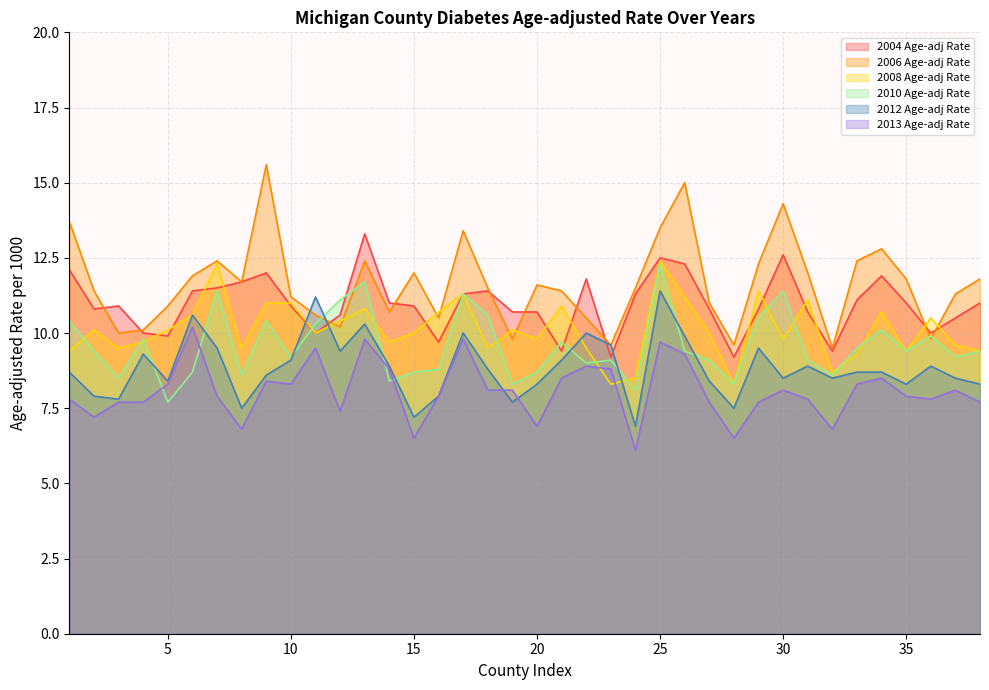

Rank the series by their maximum value, from highest to lowest.

2006 Age-adj Rate, 2004 Age-adj Rate, 2008 Age-adj Rate, 2010 Age-adj Rate, 2012 Age-adj Rate, 2013 Age-adj Rate